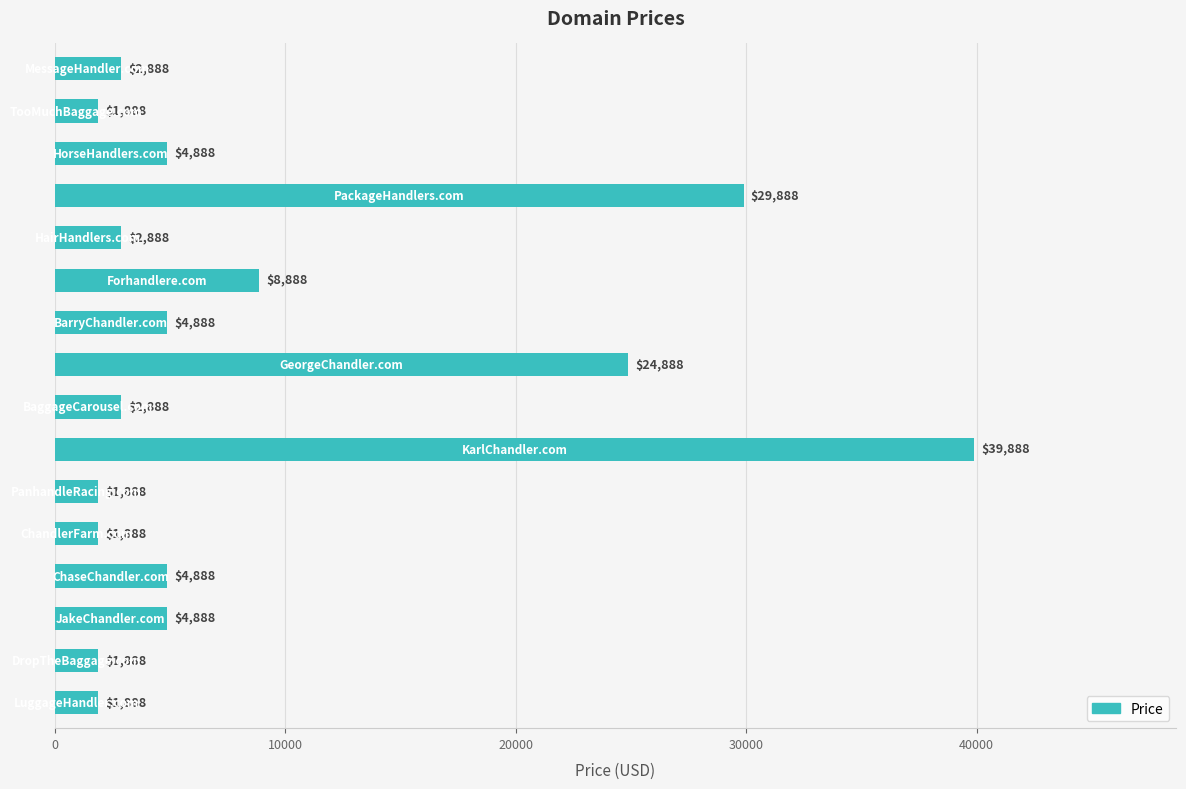

What is the average value?

8826